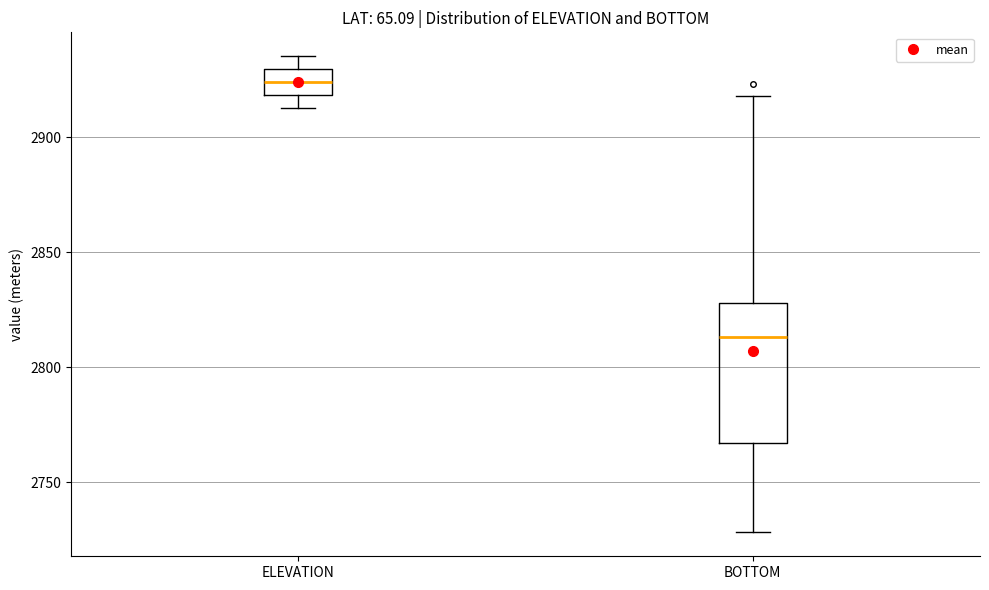

Where does the lower whisker of the box for BOTTOM end on the y-axis? The values are not printed on the chart, so give them approximately, as read against the axis.

2730